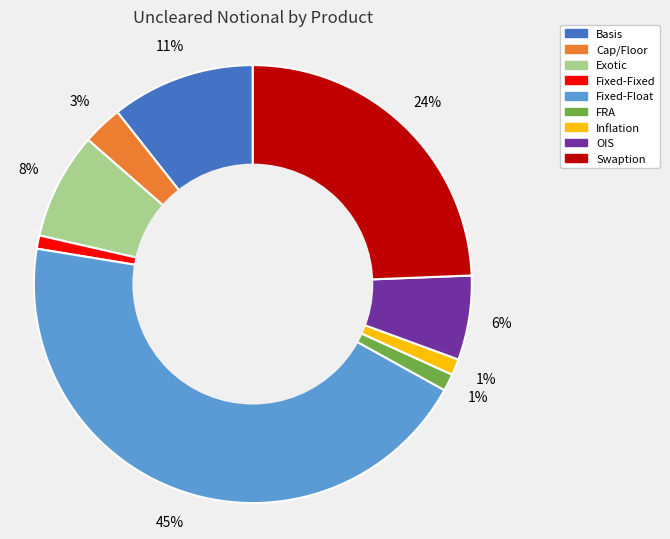

Combined, do Exotic and Fixed-Fixed account for over 50%?

No